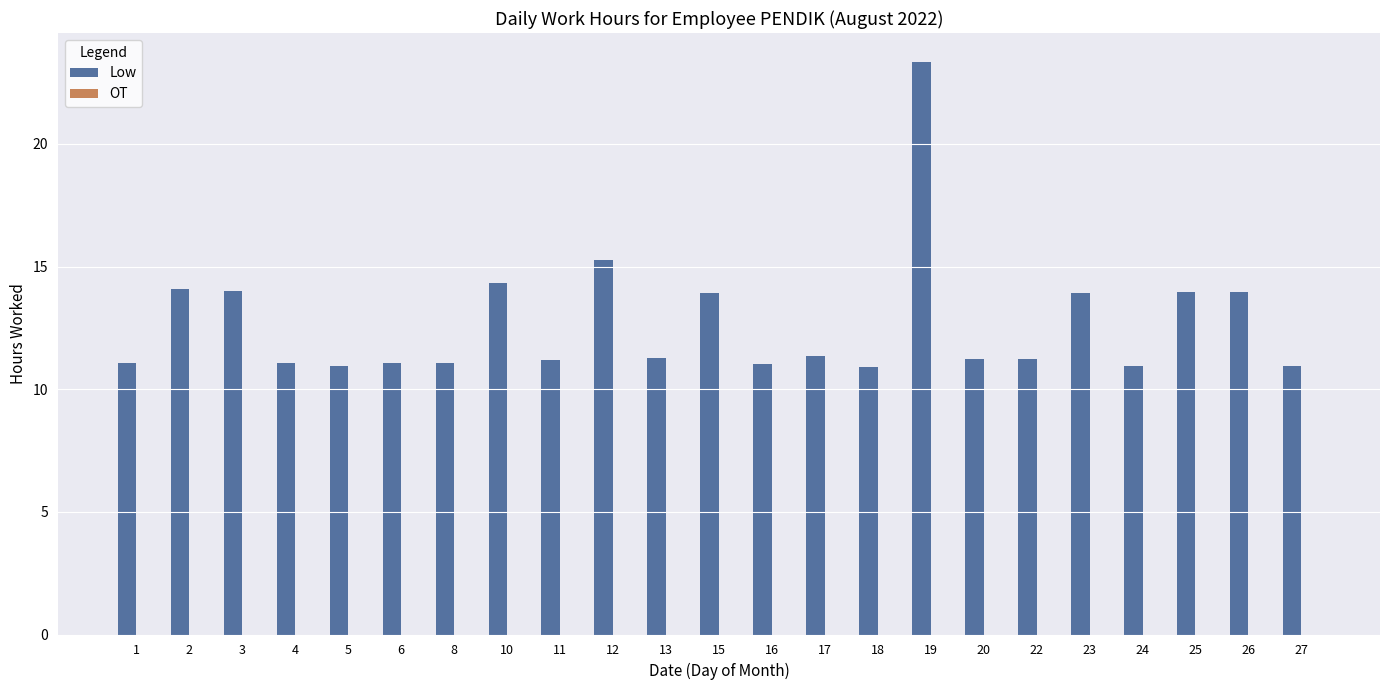

What is the difference between the maximum and minimum values?

12.4